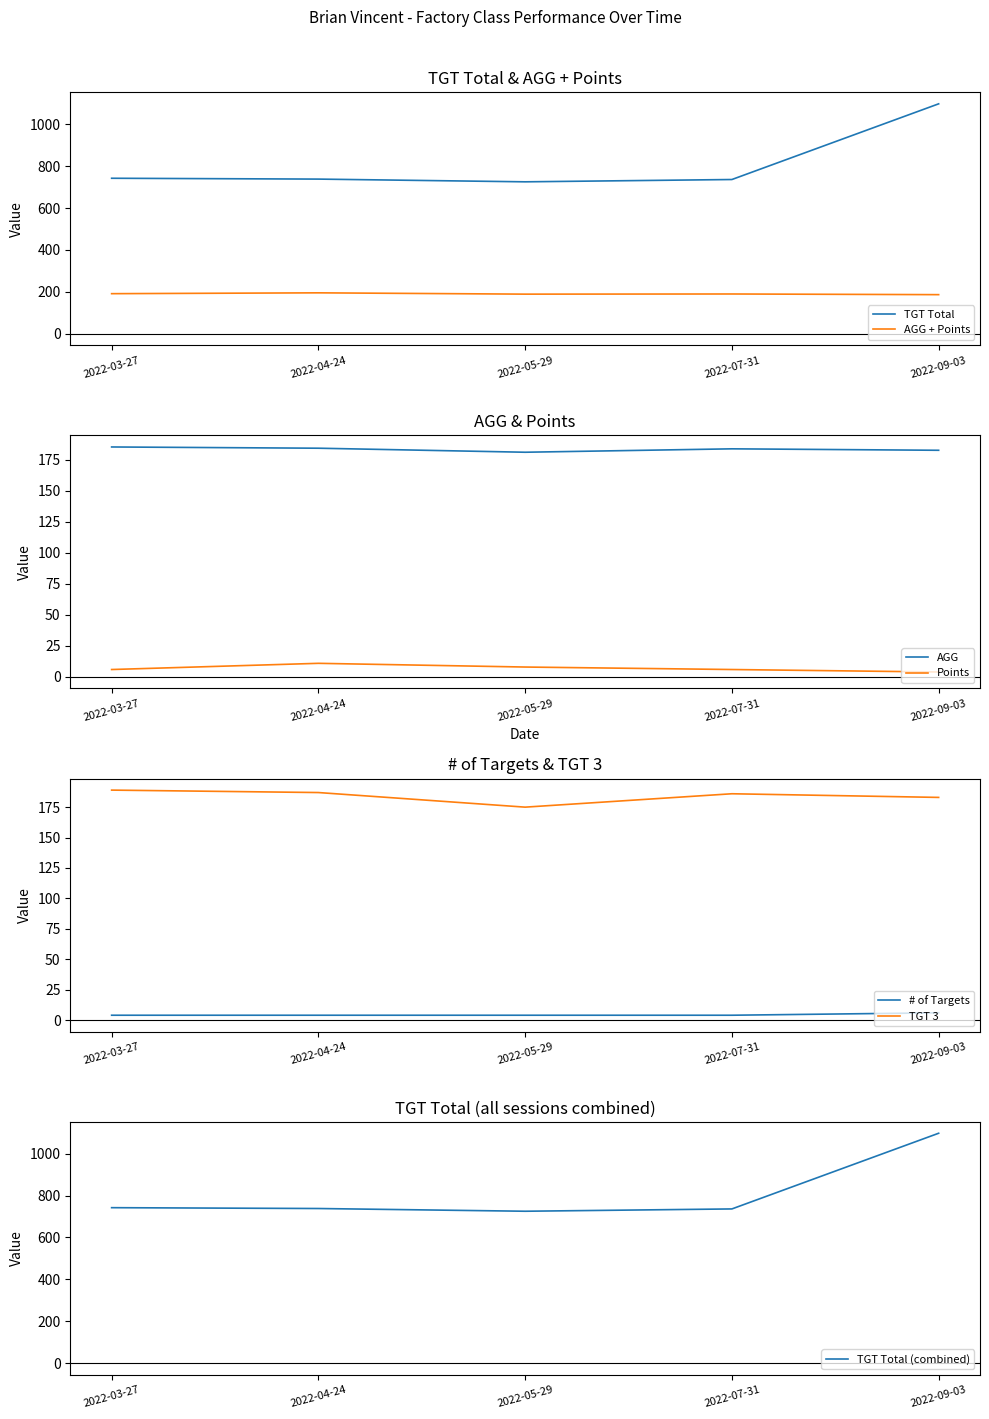

True or false: Points and TGT Total intersect in this chart.

False